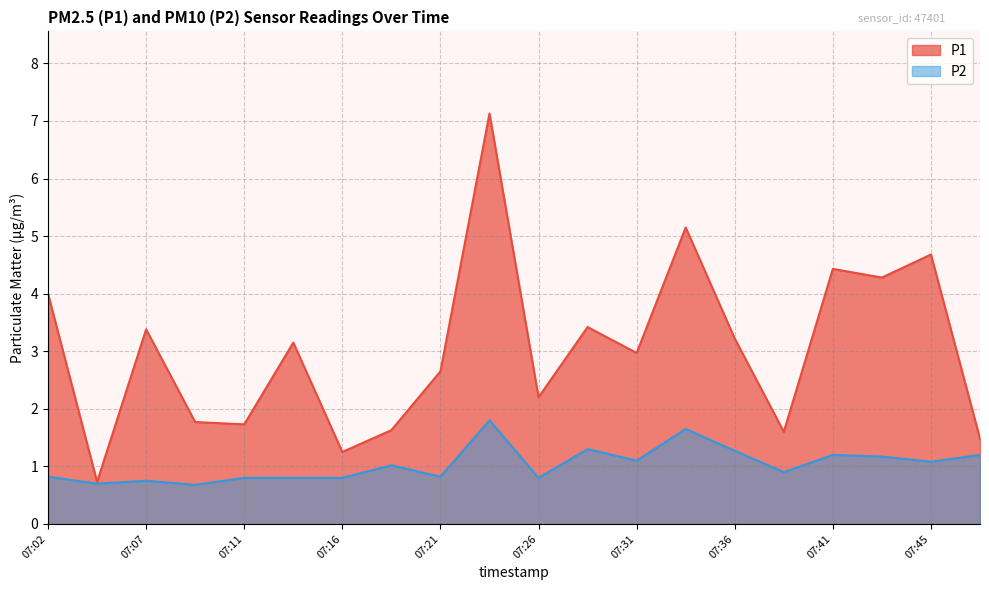

At how many categories does at least one series exceed 3?

10